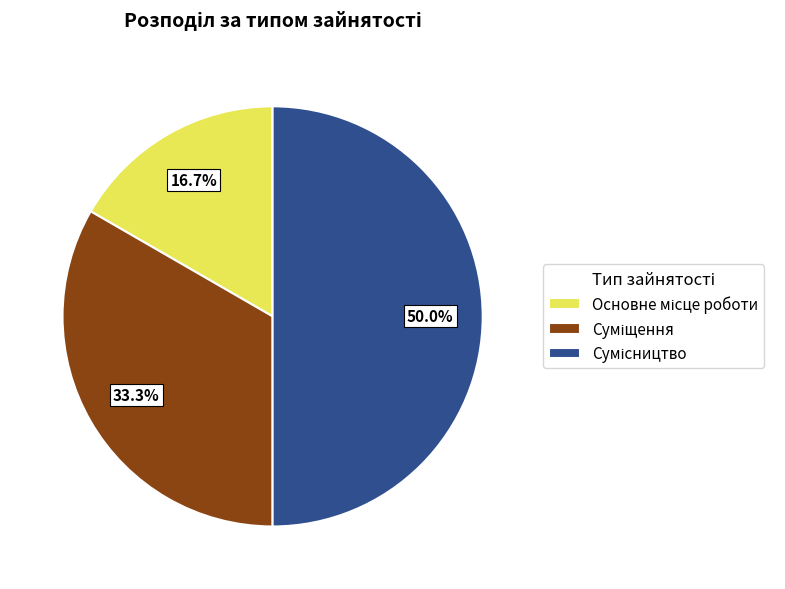

Count the number of slices in the pie.

3